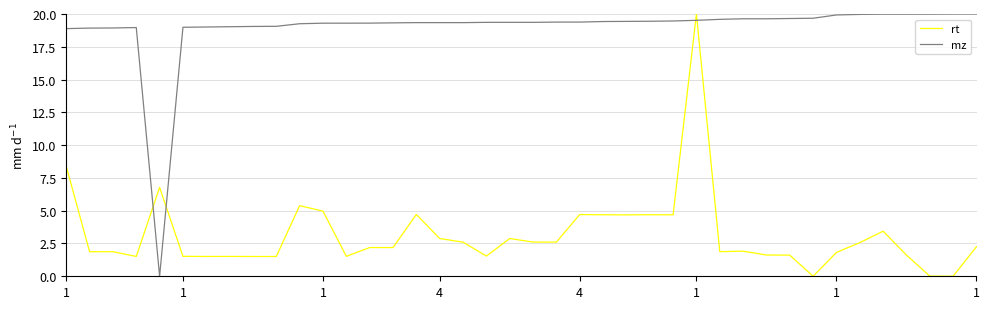

What is the maximum value shown in the chart?

20.0